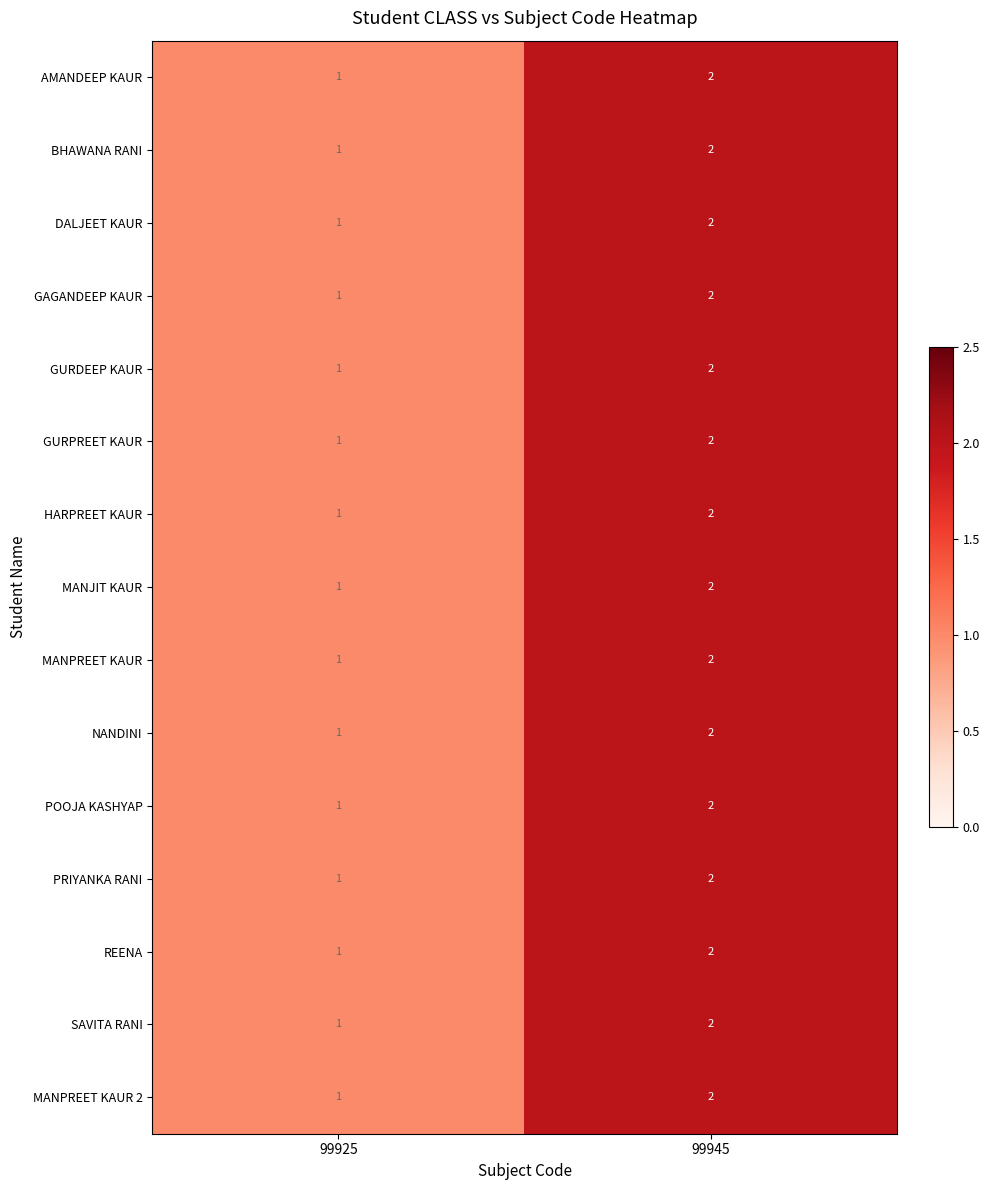

What is the sum of the DALJEET KAUR values at 99925 and 99945?

3